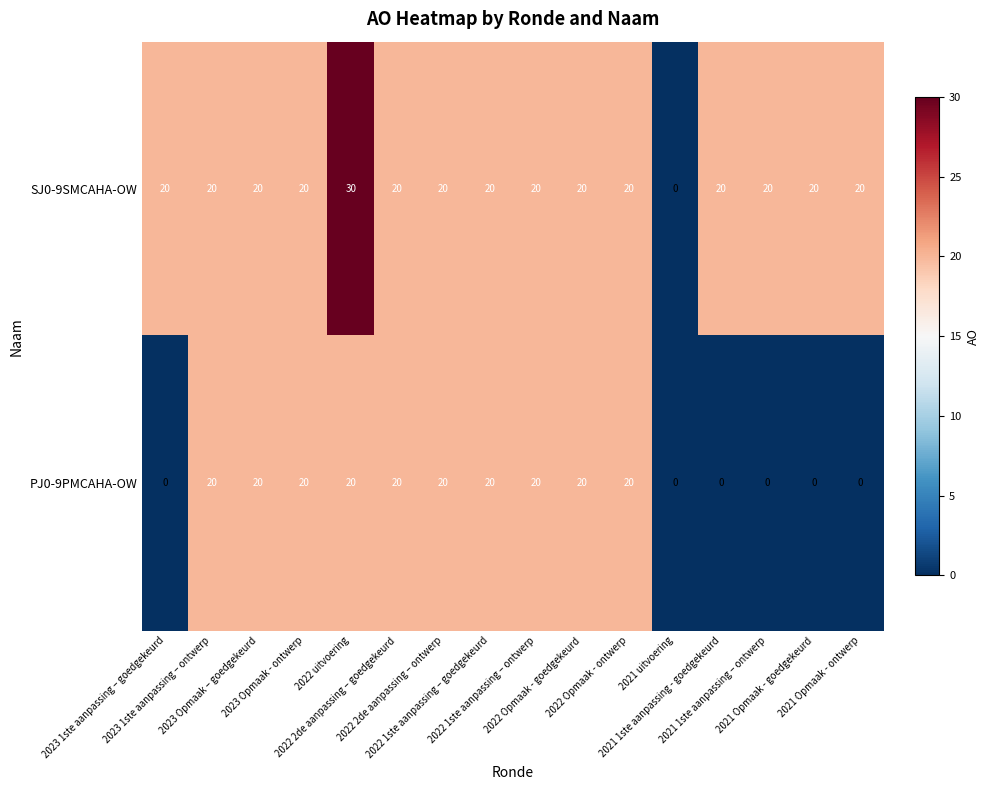

Rank the series by their maximum value, from highest to lowest.

SJ0-9SMCAHA-OW, PJ0-9PMCAHA-OW